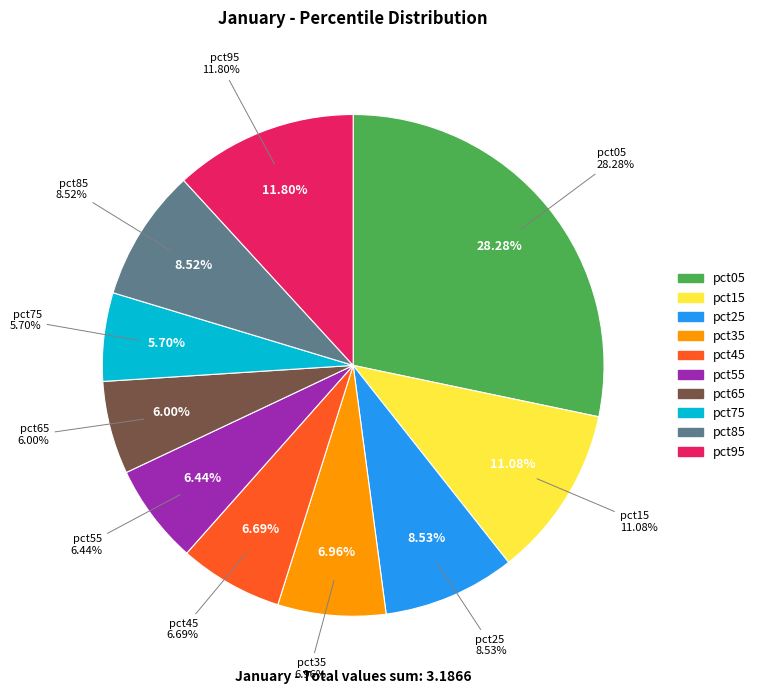

True or false: pct75 accounts for 6% of the total.

True